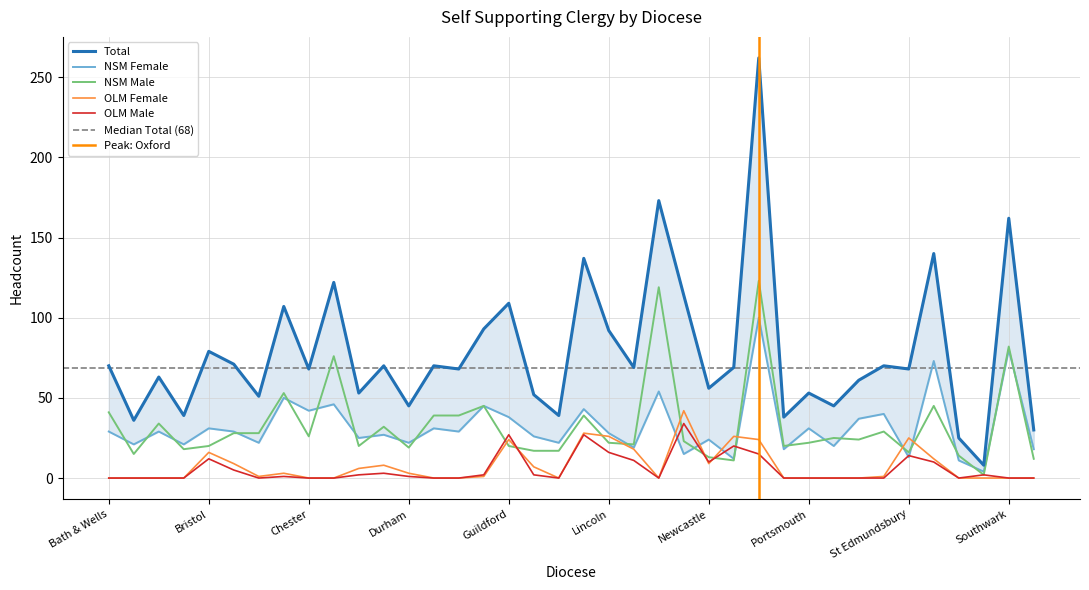

True or false: NSM Female and Total intersect in this chart.

False